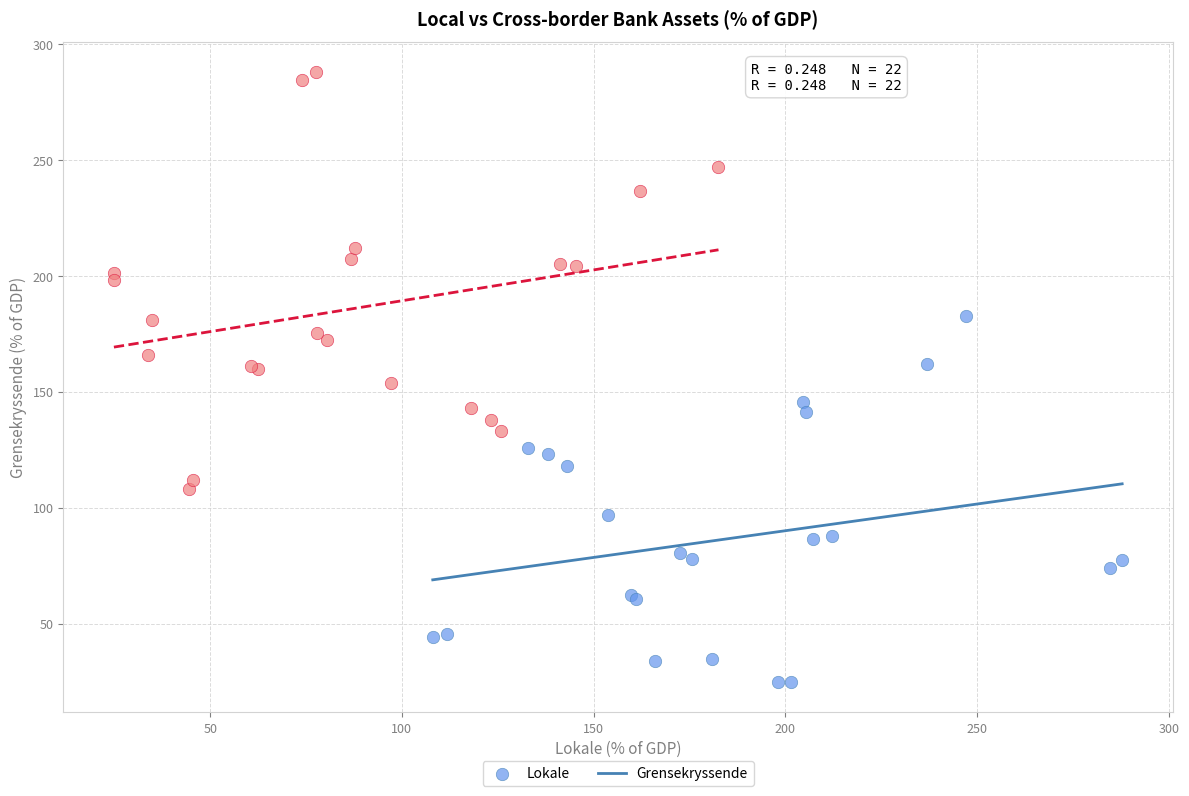

Which series reaches the maximum Y coordinate?

Grensekryssende